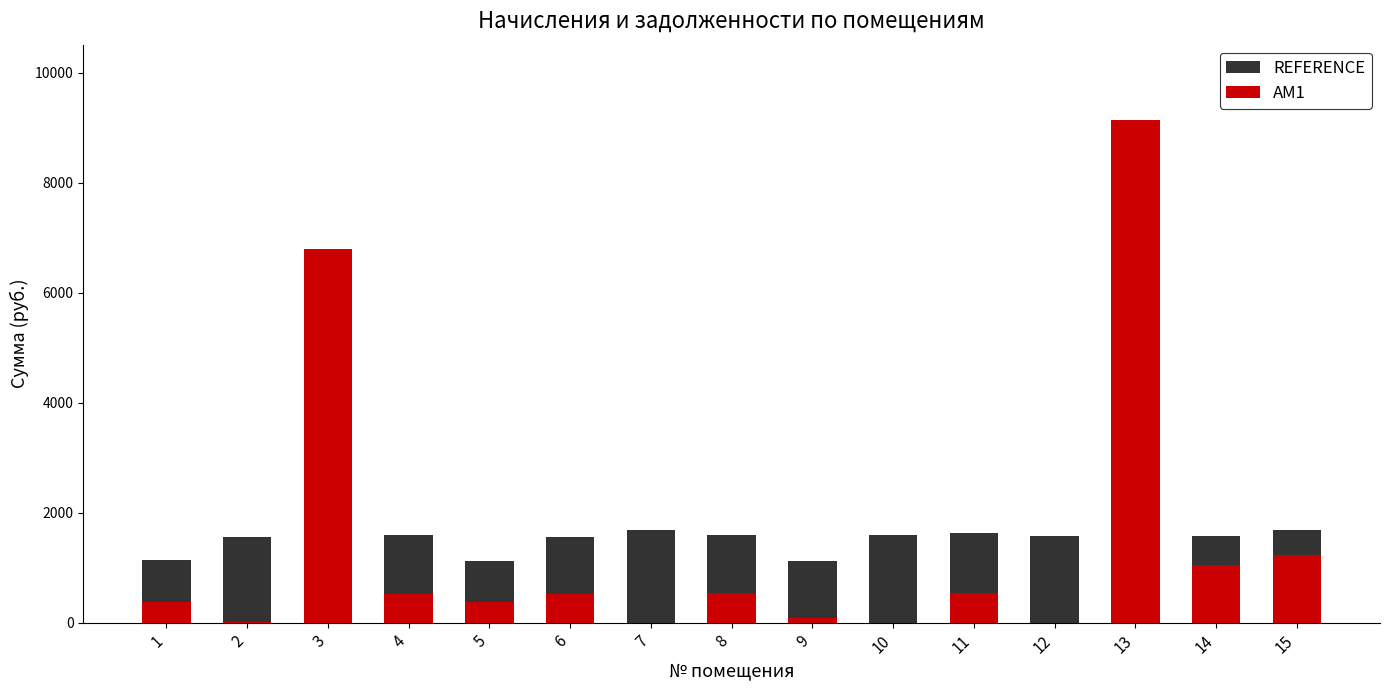

How many series are shown in this chart?

2